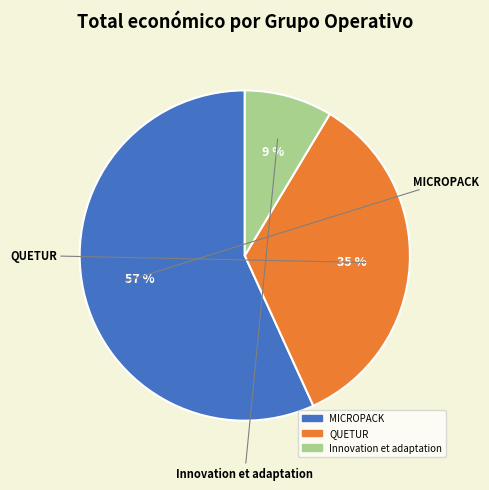

Approximately how many times larger is the value at QUETUR compared to MICROPACK?

0.6